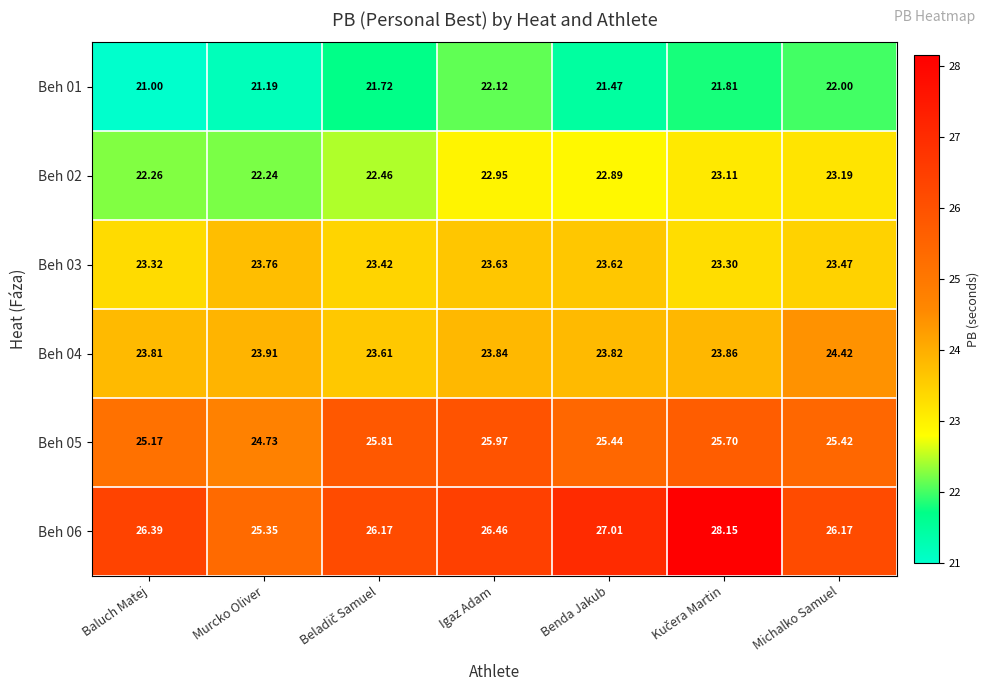

How many data points does each series have?

7